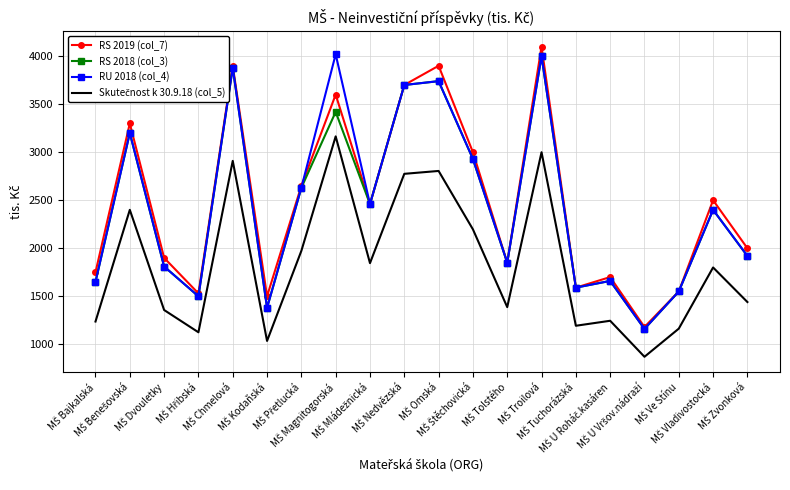

What is the minimum value shown in the chart?

870